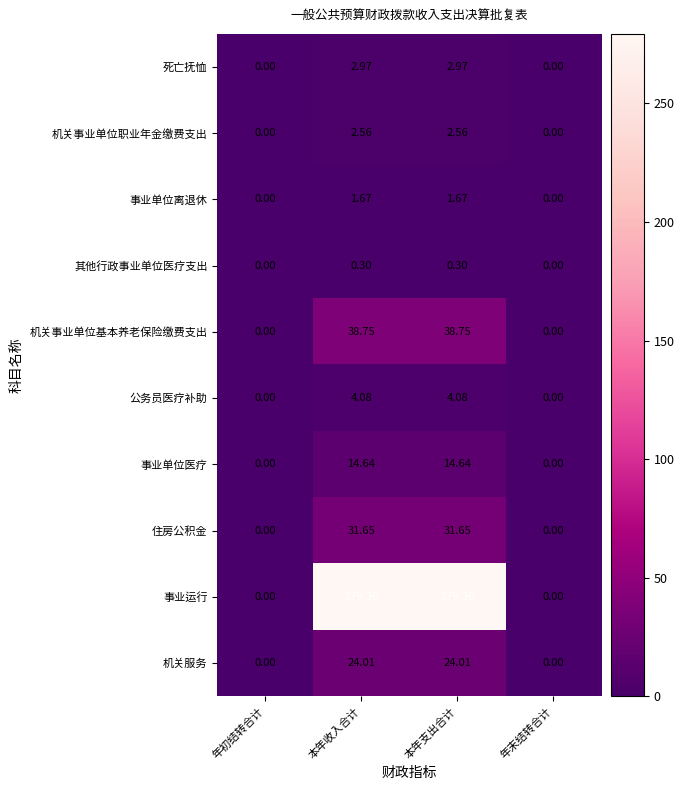

Rank the series by their maximum value, from highest to lowest.

事业运行, 机关事业单位基本养老保险缴费支出, 住房公积金, 机关服务, 事业单位医疗, 公务员医疗补助, 死亡抚恤, 机关事业单位职业年金缴费支出, 事业单位离退休, 其他行政事业单位医疗支出